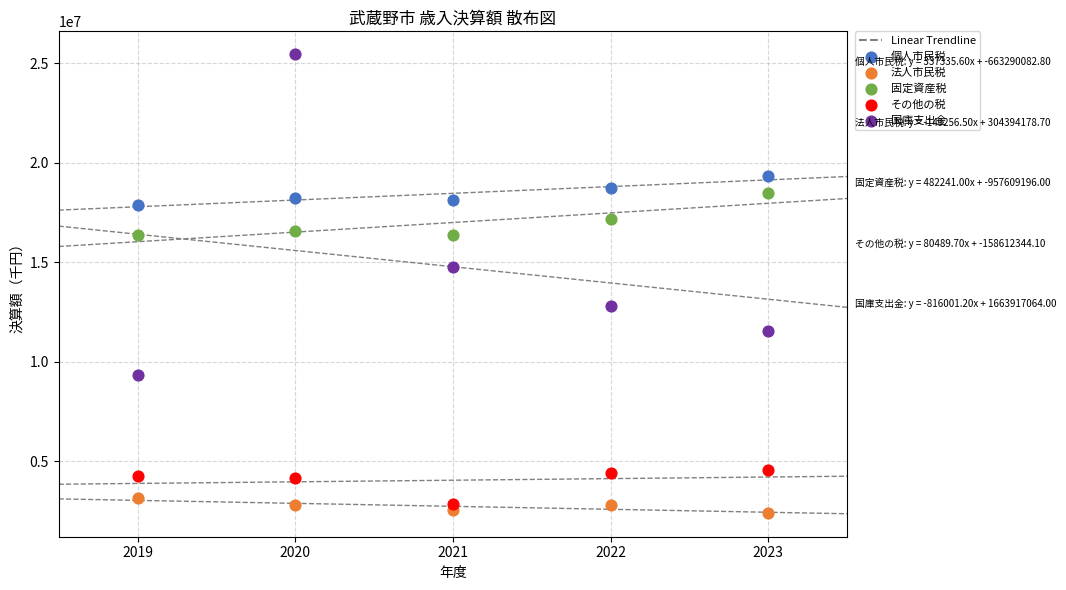

Which series reaches the minimum Y coordinate?

法人市民税